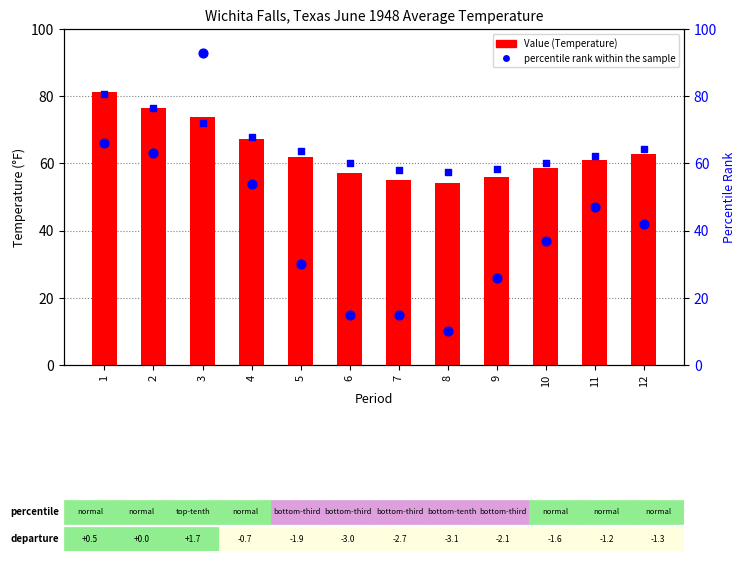

What is the total value across all series at 11?

170.4